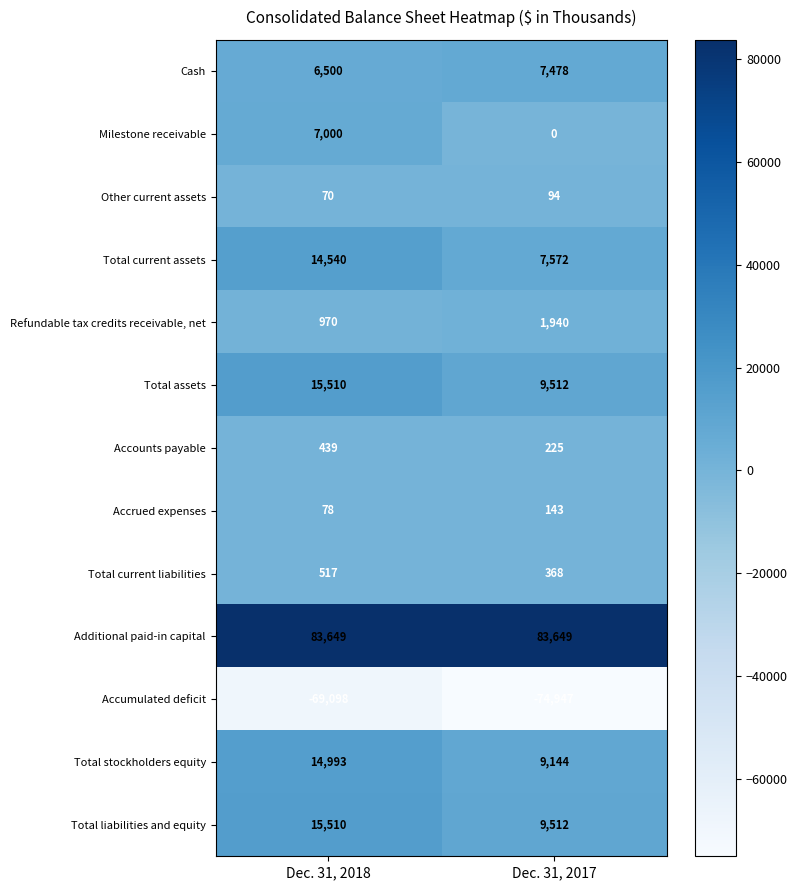

What is the smallest value displayed?

-74947